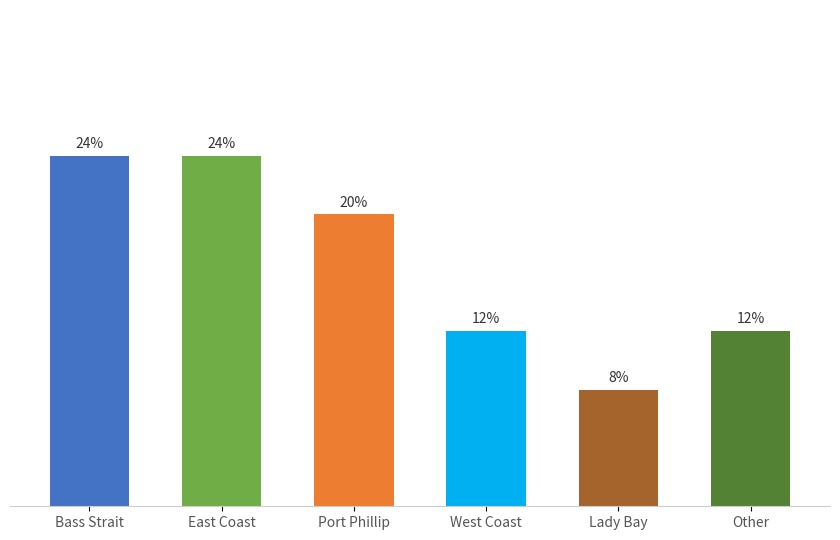

Reading left to right, transcribe all the data shown in this chart.

Bass Strait=6	East Coast=6	Port Phillip=5	West Coast=3	Lady Bay=2	Other=3